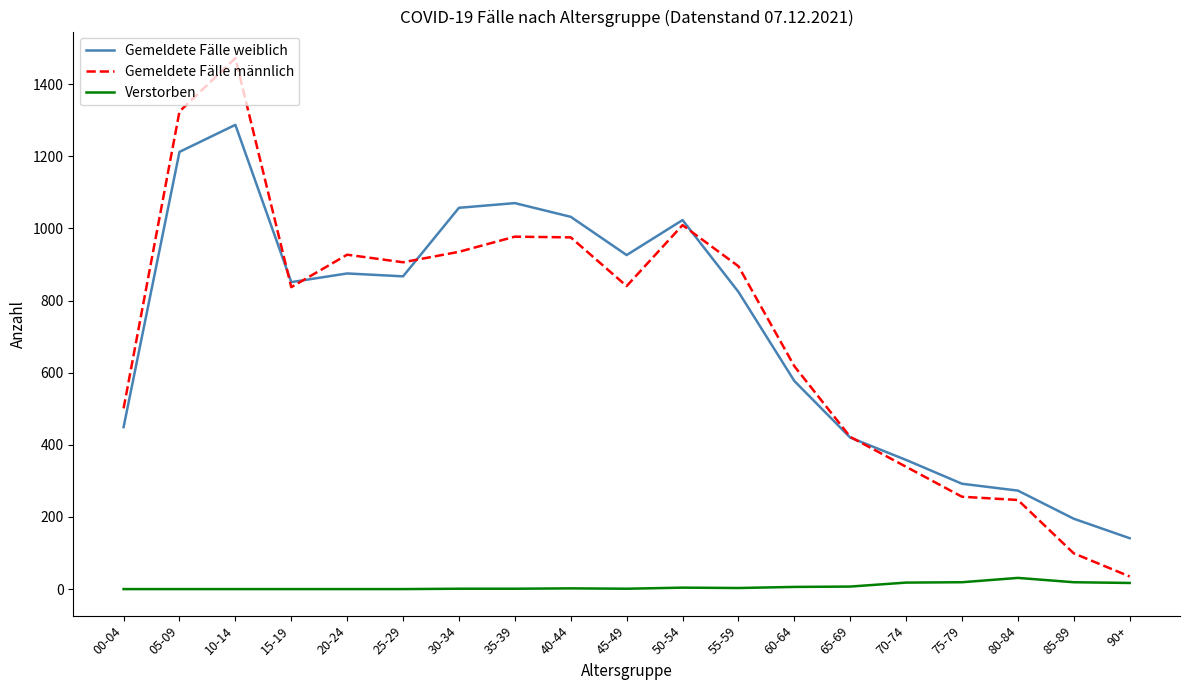

What is the sum of the Verstorben values at 25-29 and 85-89?

19